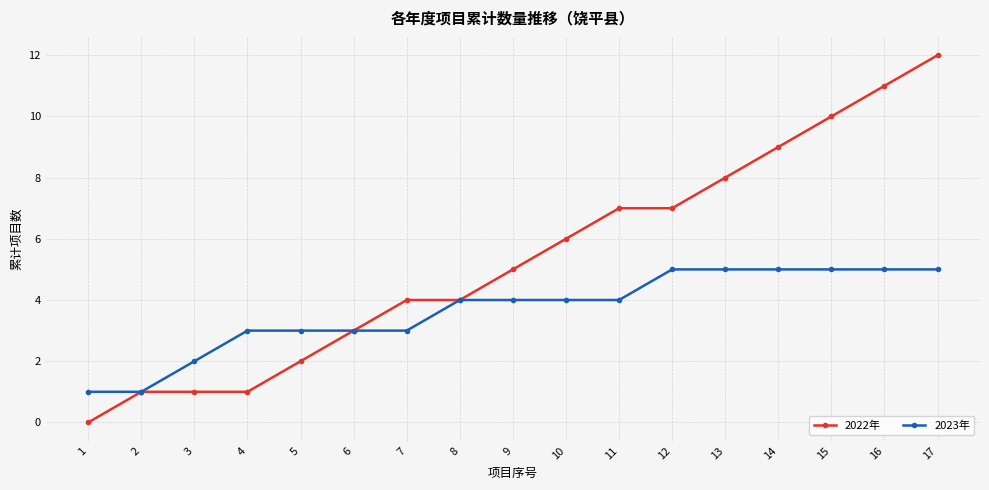

Does the chart have visible grid lines?

Yes